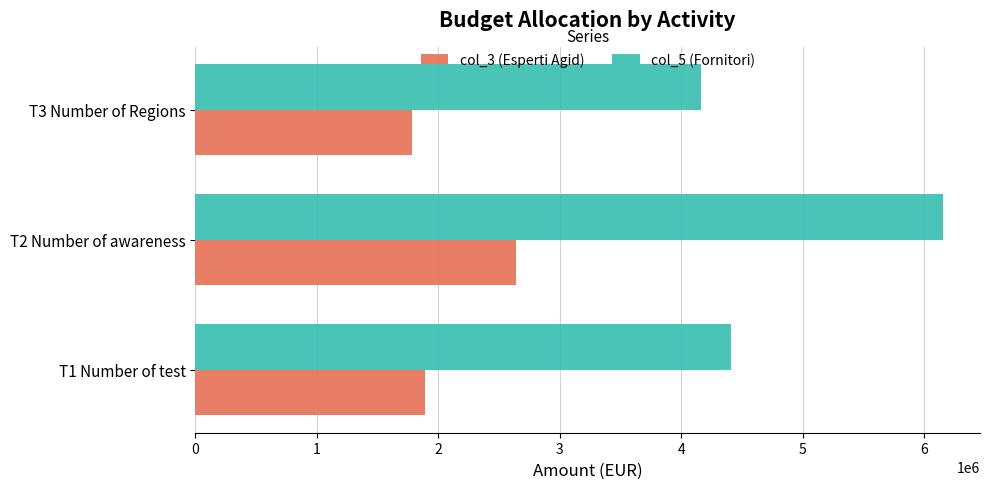

At which category does the chart reach its minimum across all series?

T3 Number of Regions